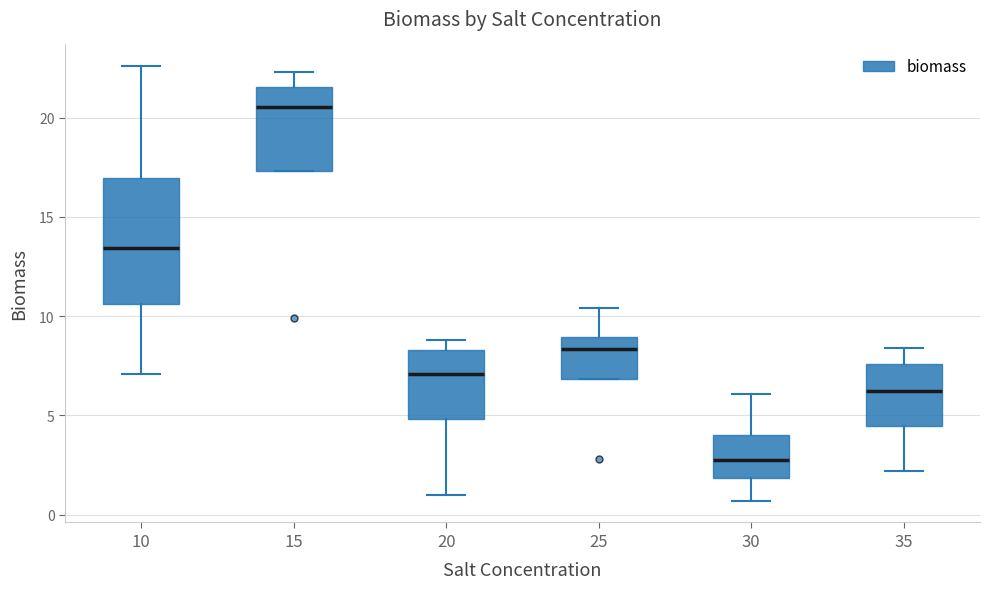

Which box is the tallest, from its lower edge to its upper edge?

10